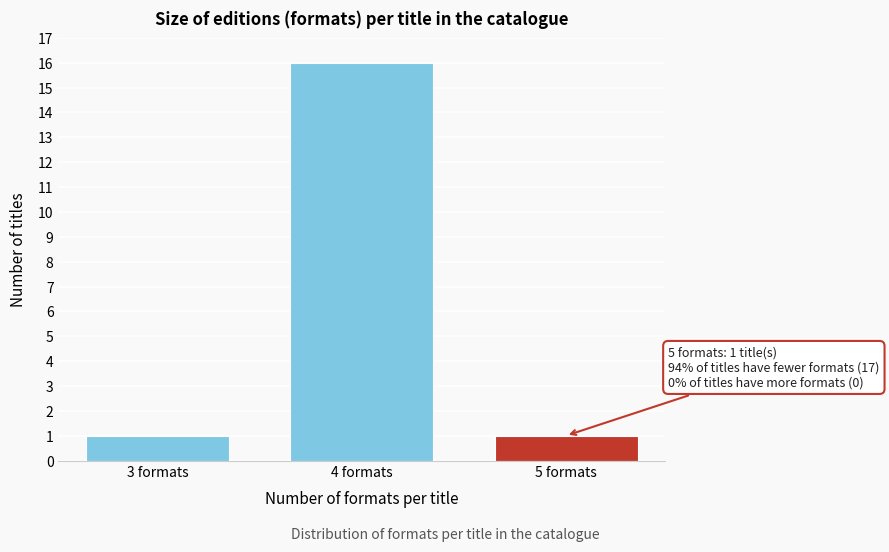

Reading left to right, extract all data points from this chart.

1	16	1